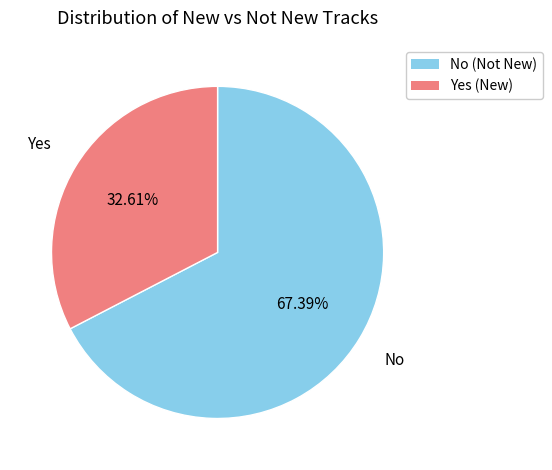

Combined, what portion of the pie is No and Yes?

100.0%